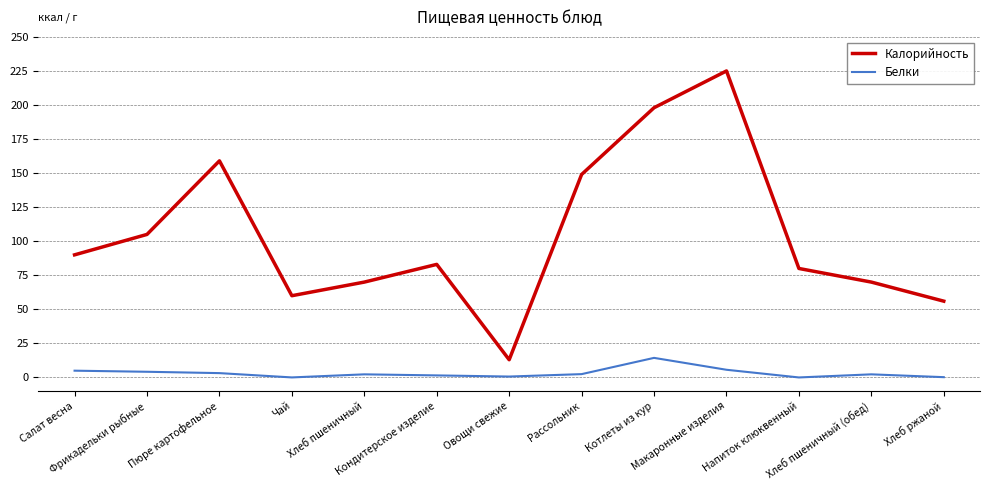

True or false: Калорийность has more than 2 points higher than both neighbors.

True